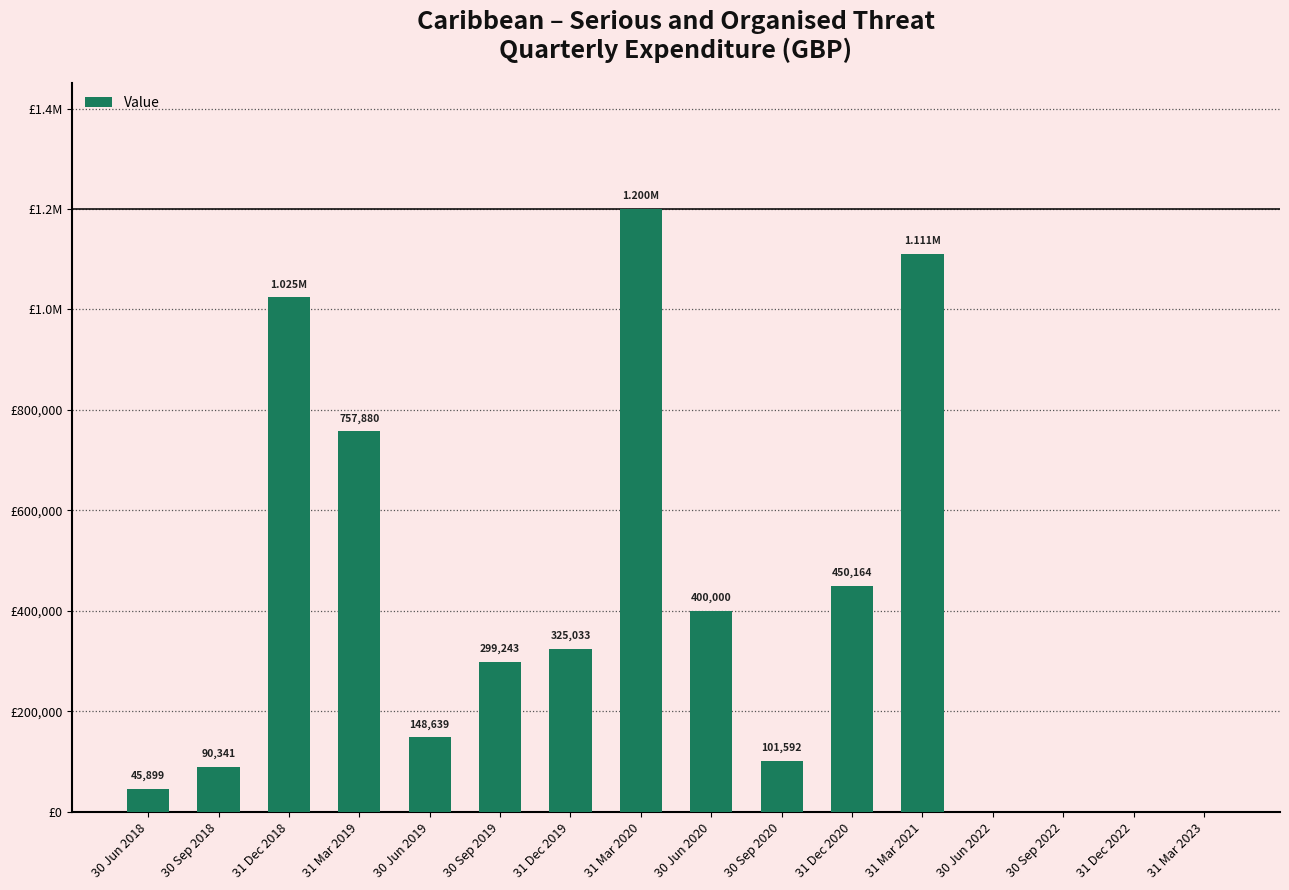

Are the bars horizontal?

No